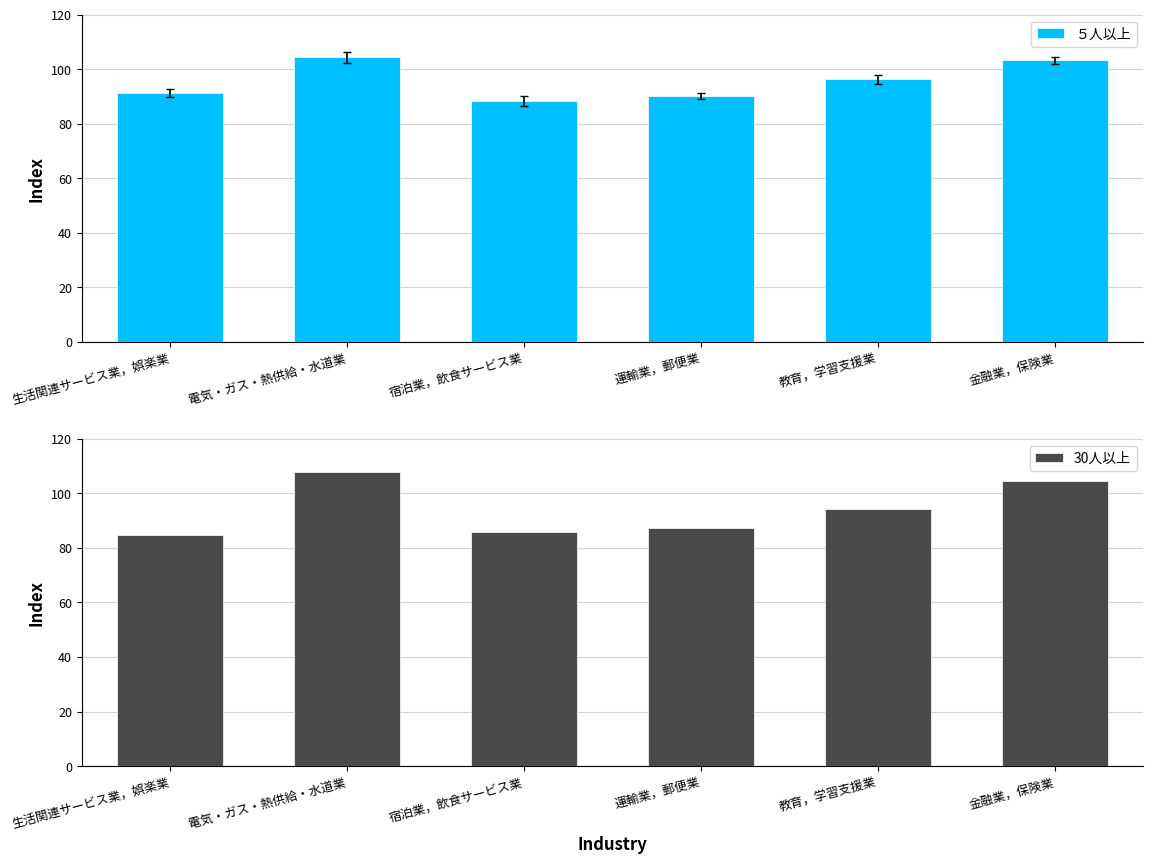

What is the total value across all series at 教育，学習支援業?

190.4